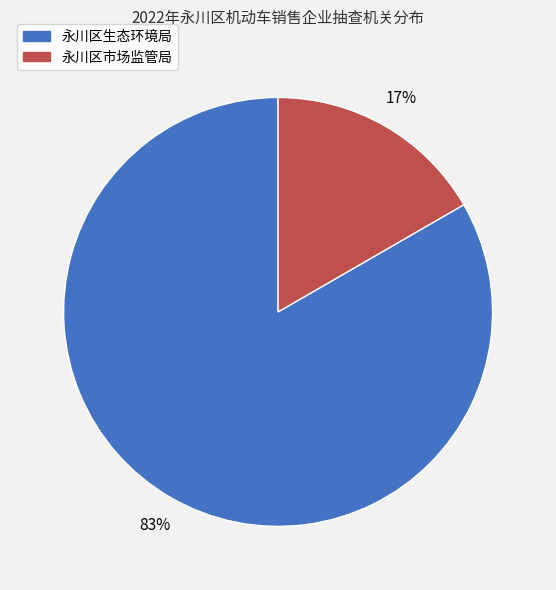

Count the number of slices in the pie.

2